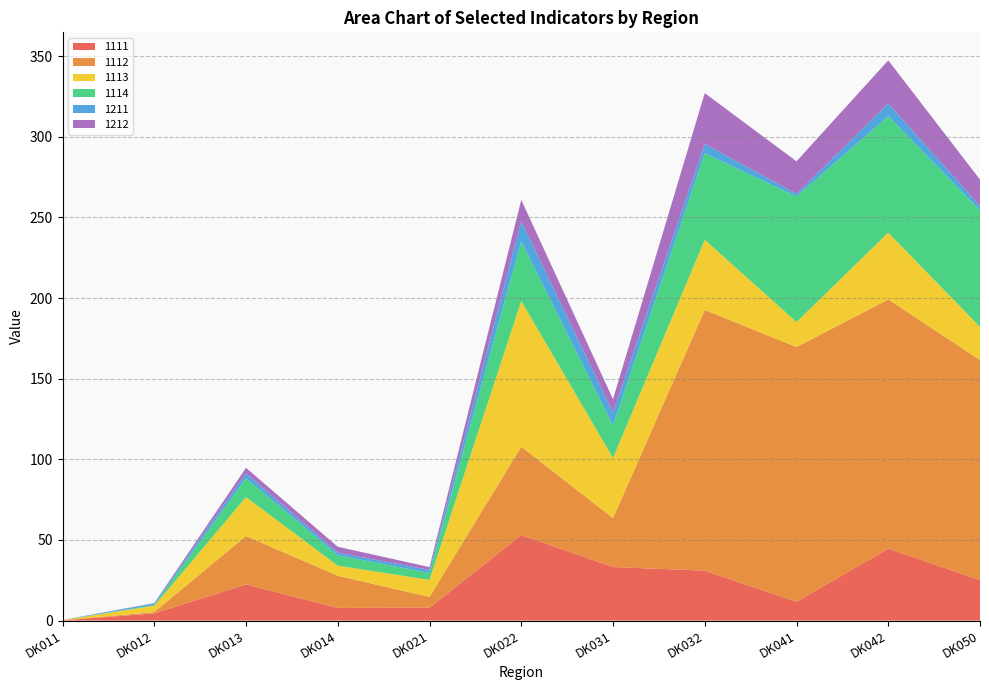

Reading left to right, transcribe all the data shown in this chart.

1111: DK011=0.2	DK012=4.5	DK013=22.4	DK014=7.8	DK021=8.0	DK022=53.0	DK031=33.2	DK032=31.0	DK041=11.7	DK042=44.6	DK050=25.2
1112: DK011=0.0	DK012=0.8	DK013=30.0	DK014=20.0	DK021=6.7	DK022=54.8	DK031=30.4	DK032=161.6	DK041=157.9	DK042=154.5	DK050=136.4
1113: DK011=0.2	DK012=3.9	DK013=24.1	DK014=6.3	DK021=10.5	DK022=90.3	DK031=37.3	DK032=43.5	DK041=15.5	DK042=41.4	DK050=20.5
1114: DK011=0.0	DK012=0.5	DK013=11.7	DK014=6.4	DK021=4.3	DK022=36.9	DK031=20.1	DK032=53.7	DK041=77.9	DK042=72.3	DK050=72.3
1211: DK011=0.0	DK012=1.0	DK013=3.0	DK014=1.6	DK021=1.9	DK022=12.5	DK031=8.1	DK032=5.8	DK041=1.6	DK042=7.8	DK050=2.6
1212: DK011=0.0	DK012=0.2	DK013=3.3	DK014=3.7	DK021=1.8	DK022=13.2	DK031=8.2	DK032=31.5	DK041=20.2	DK042=26.7	DK050=16.4